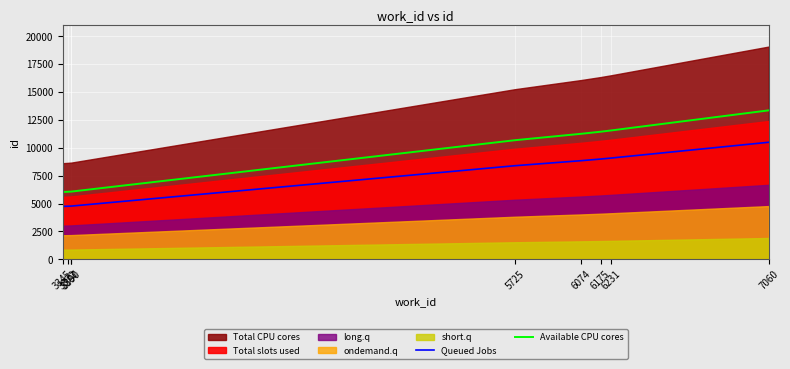

True or false: Available CPU cores and Queued Jobs intersect in this chart.

False